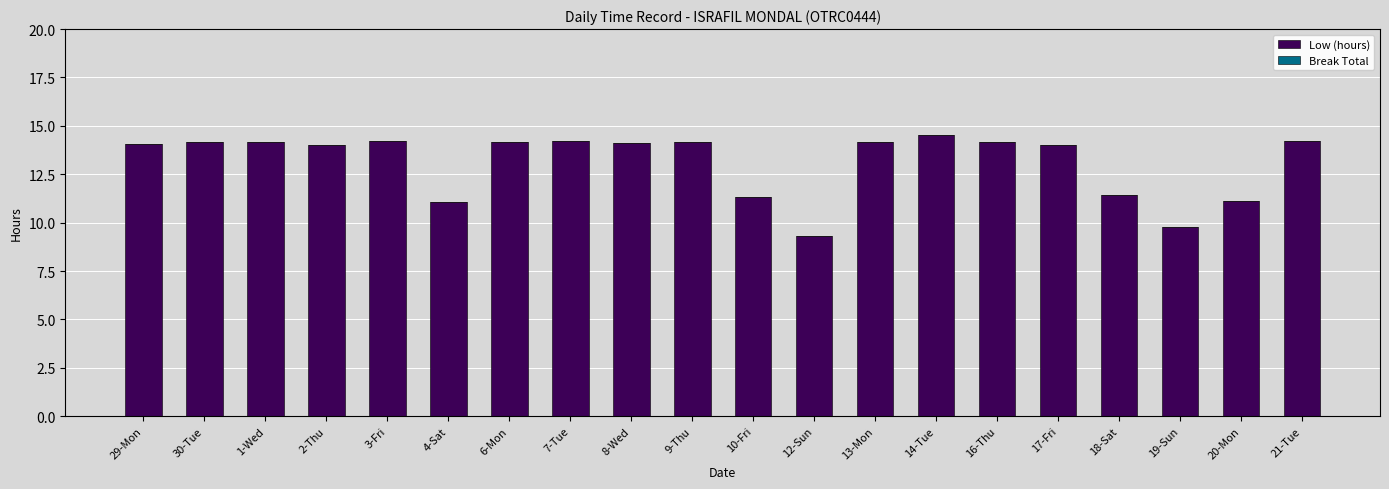

Which category has the lowest value across all series?

12-Sun